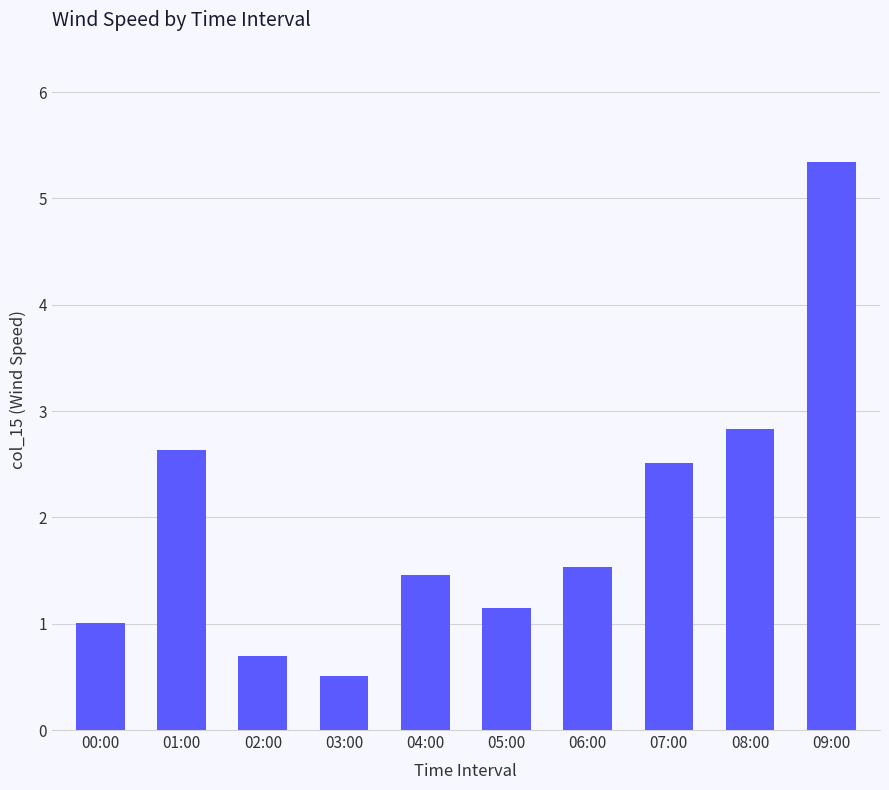

True or false: the data shows 0.5 at 00:00.

False